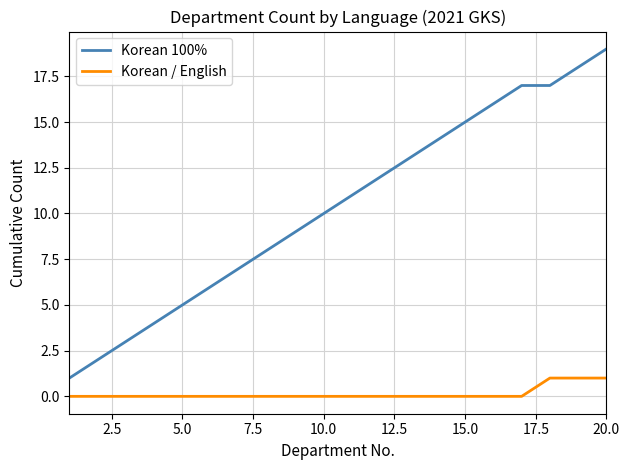

Which series has the widest spread of values?

Korean 100%